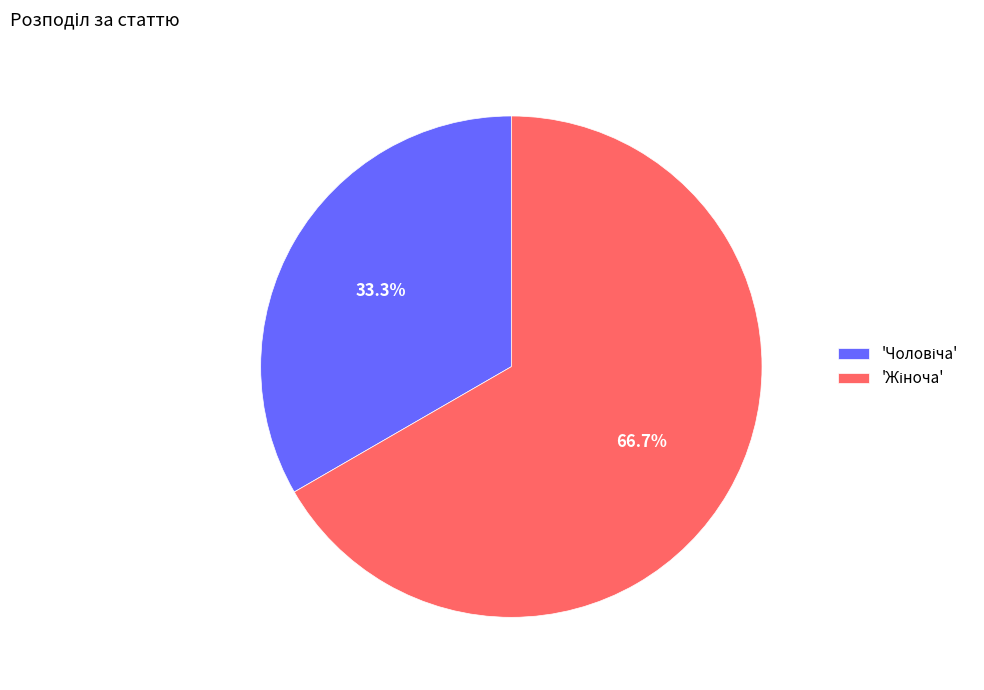

Is there any slice that represents more than half of the pie?

Yes